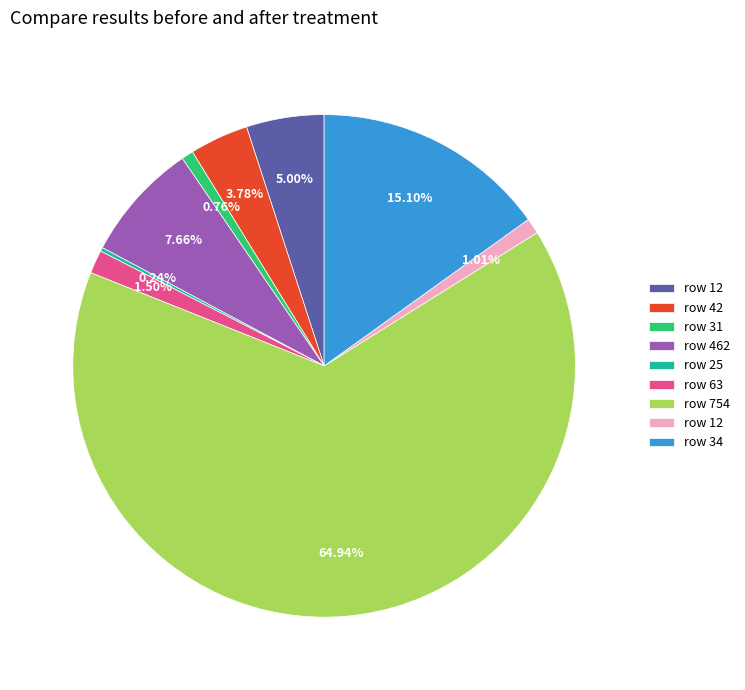

Is there a majority slice in this chart?

Yes